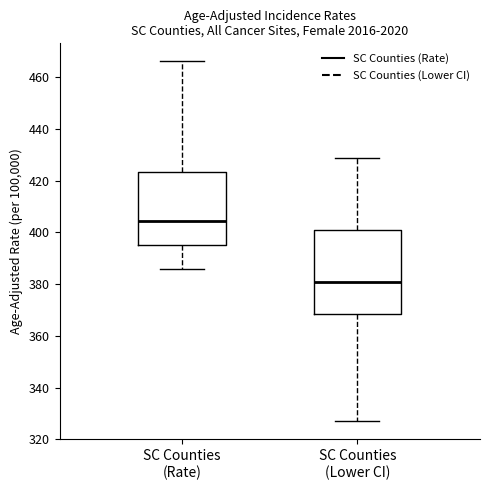

Comparing the boxes themselves (not the whiskers), which one is the tallest?

SC Counties (Lower CI)